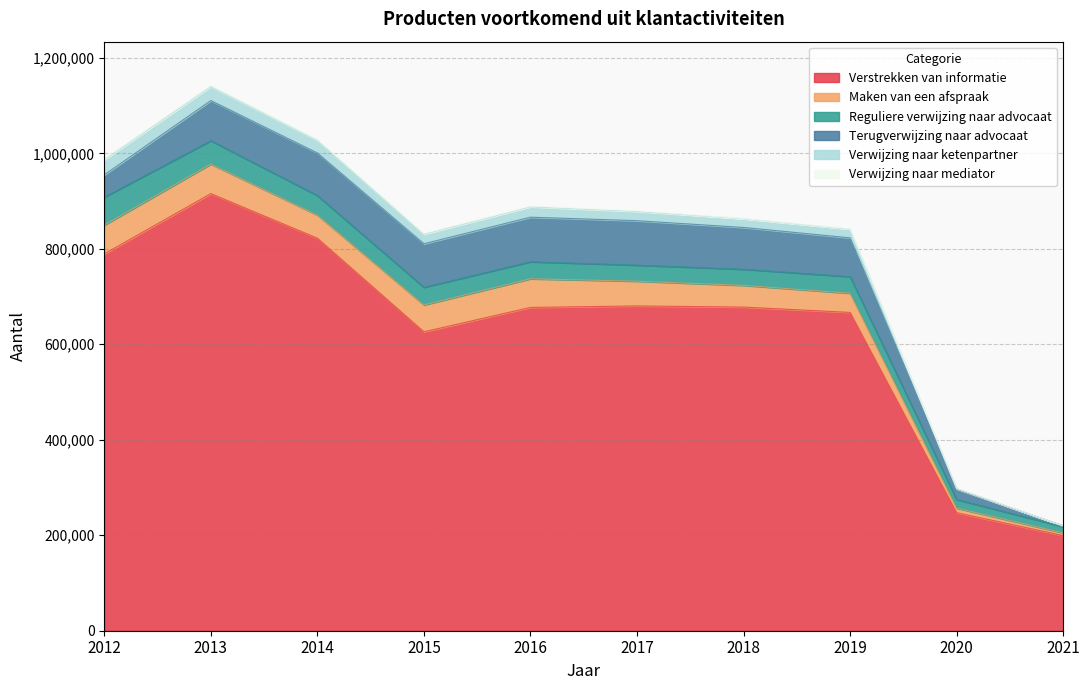

What is the spread (max minus min) of values at 2015?

624136